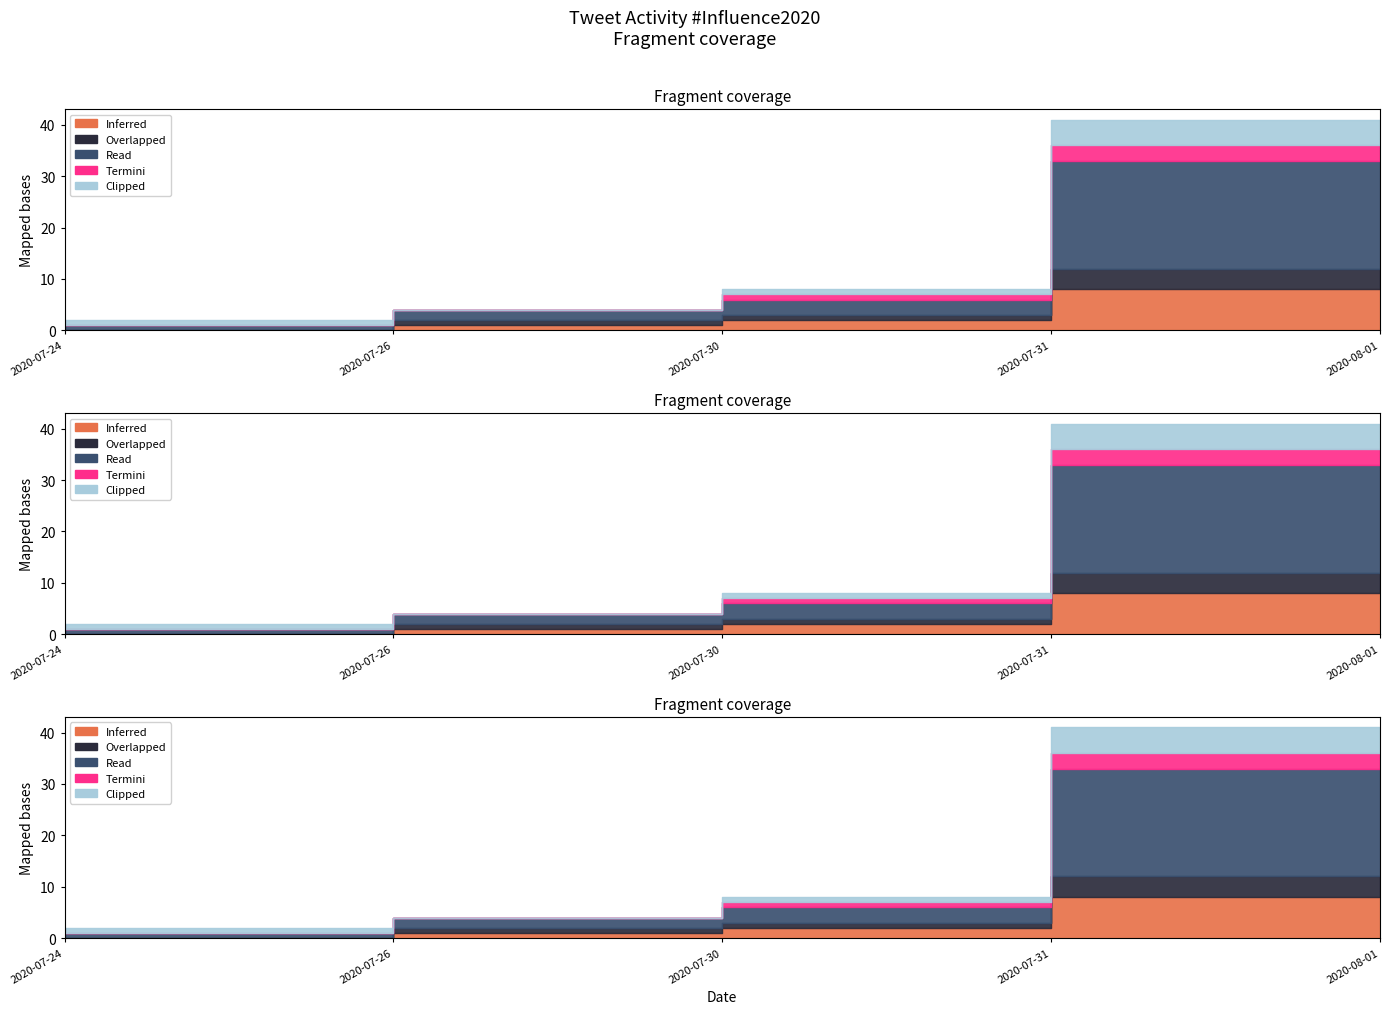

What is the label of the 3rd point from the left?

2020-07-30